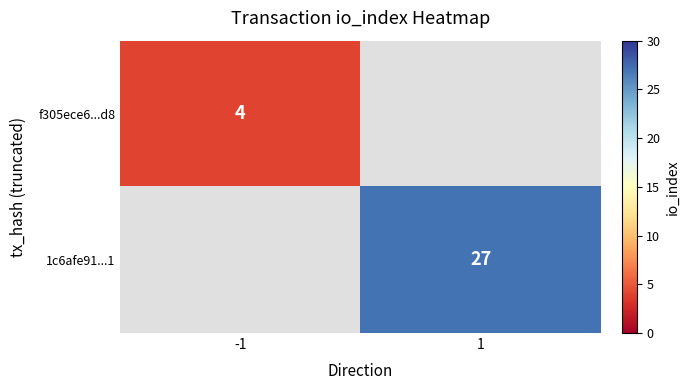

The value of 1c6afe91...1 at 1 is 27. True or false?

True